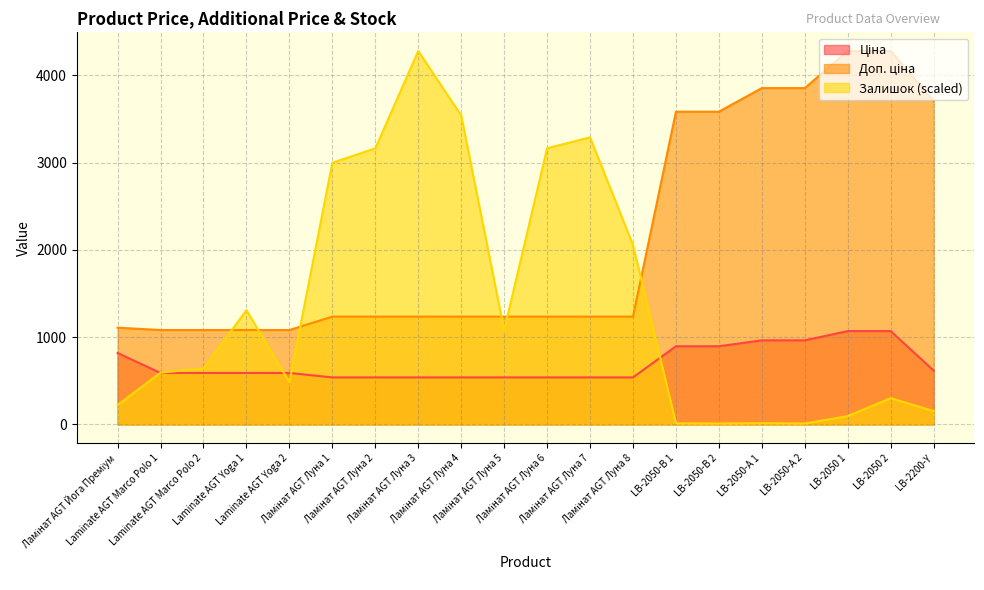

Reading left to right, list all the values displayed in this chart.

Ціна: Ламінат AGT Йога Преміум=818.5	Laminate AGT Marco Polo 1=589.9	Laminate AGT Marco Polo 2=589.9	Laminate AGT Yoga 1=589.9	Laminate AGT Yoga 2=589.9	Ламінат AGT Луна 1=539.0	Ламінат AGT Луна 2=539.0	Ламінат AGT Луна 3=539.0	Ламінат AGT Луна 4=539.0	Ламінат AGT Луна 5=539.0	Ламінат AGT Луна 6=539.0	Ламінат AGT Луна 7=539.0	Ламінат AGT Луна 8=539.0	LB-2050-В 1=895.9	LB-2050-В 2=895.9	LB-2050-А 1=963.5	LB-2050-А 2=963.5	LB-2050 1=1069.8	LB-2050 2=1069.8	LB-2200-Y=617.0
Доп. ціна: Ламінат AGT Йога Преміум=1109.2	Laminate AGT Marco Polo 1=1081.7	Laminate AGT Marco Polo 2=1081.7	Laminate AGT Yoga 1=1081.7	Laminate AGT Yoga 2=1081.7	Ламінат AGT Луна 1=1235.4	Ламінат AGT Луна 2=1235.4	Ламінат AGT Луна 3=1235.4	Ламінат AGT Луна 4=1235.4	Ламінат AGT Луна 5=1235.4	Ламінат AGT Луна 6=1235.4	Ламінат AGT Луна 7=1235.4	Ламінат AGT Луна 8=1235.4	LB-2050-В 1=3583.6	LB-2050-В 2=3583.6	LB-2050-А 1=3854.0	LB-2050-А 2=3854.0	LB-2050 1=4279.1	LB-2050 2=4279.1	LB-2200-Y=3701.9
Залишок: Ламінат AGT Йога Преміум=222.9	Laminate AGT Marco Polo 1=593.7	Laminate AGT Marco Polo 2=640.1	Laminate AGT Yoga 1=1310.5	Laminate AGT Yoga 2=485.0	Ламінат AGT Луна 1=2998.9	Ламінат AGT Луна 2=3163.0	Ламінат AGT Луна 3=4279.1	Ламінат AGT Луна 4=3540.9	Ламінат AGT Луна 5=1078.7	Ламінат AGT Луна 6=3164.7	Ламінат AGT Луна 7=3289.5	Ламінат AGT Луна 8=2055.7	LB-2050-В 1=12.5	LB-2050-В 2=10.7	LB-2050-А 1=14.3	LB-2050-А 2=10.7	LB-2050 1=96.3	LB-2050 2=301.3	LB-2200-Y=153.3